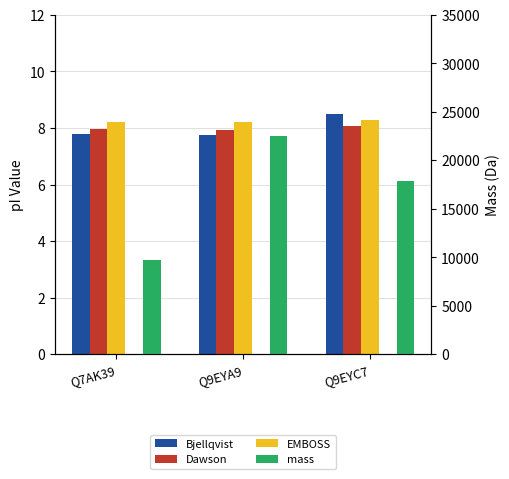

The value of EMBOSS at Q9EYA9 is 10.9. True or false?

False